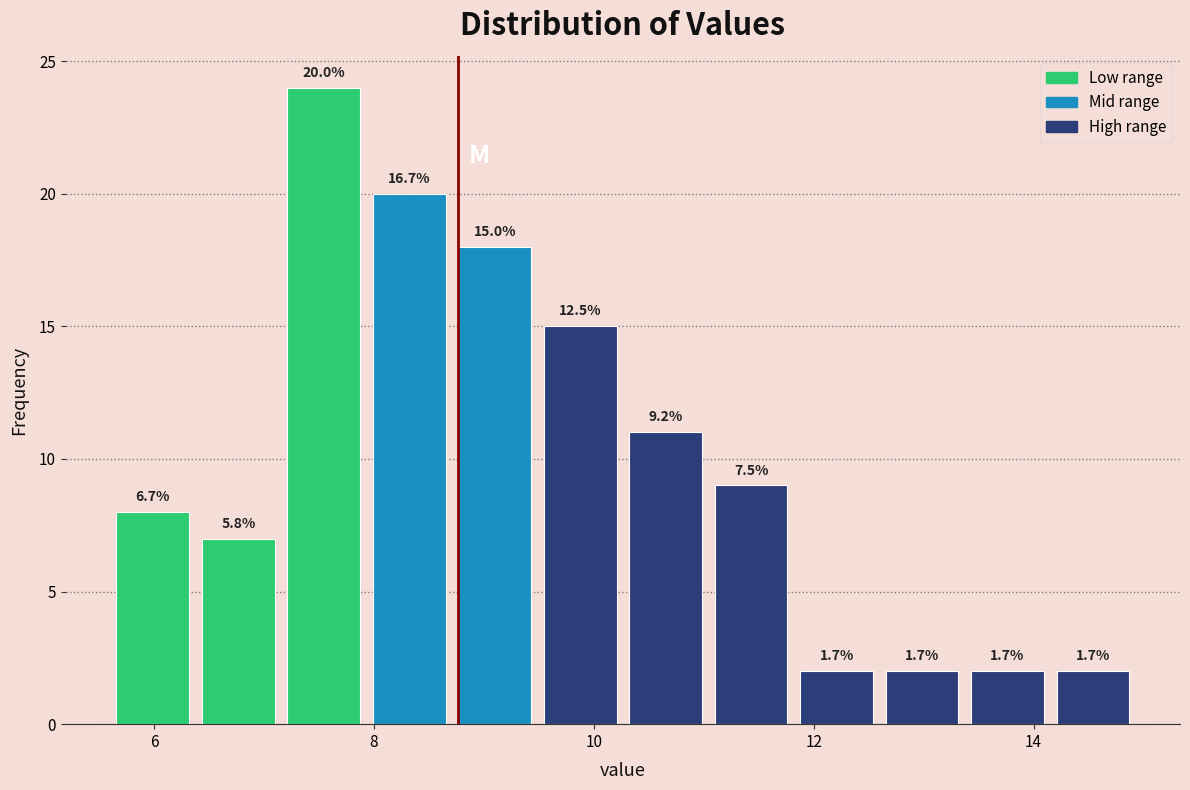

Around what value on the x-axis is the tallest bar? Give the approximate position of its centre, as read against the axis.

7.6